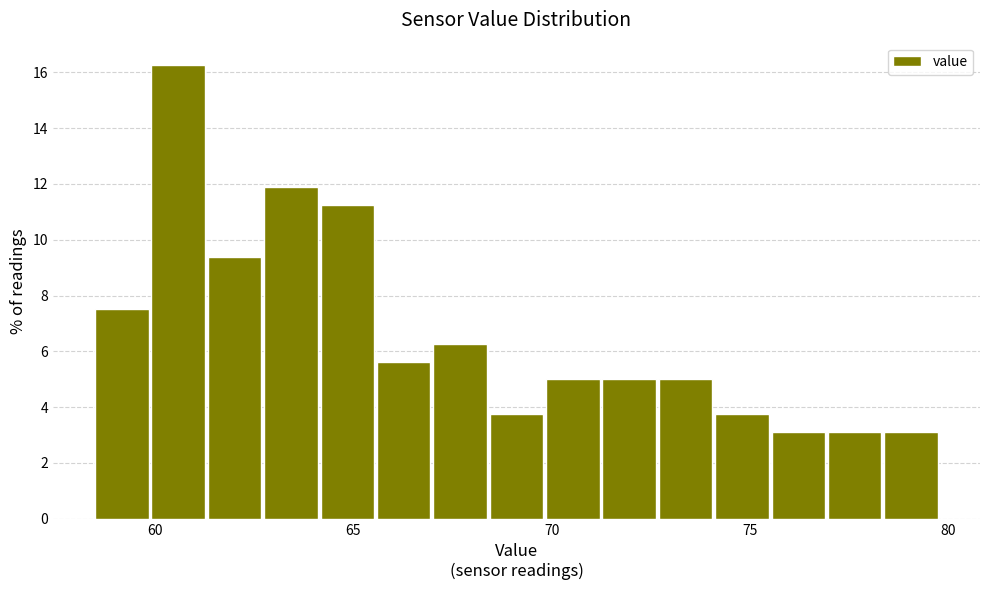

Read against the x-axis, roughly where is the centre of the tallest bar?

60.5